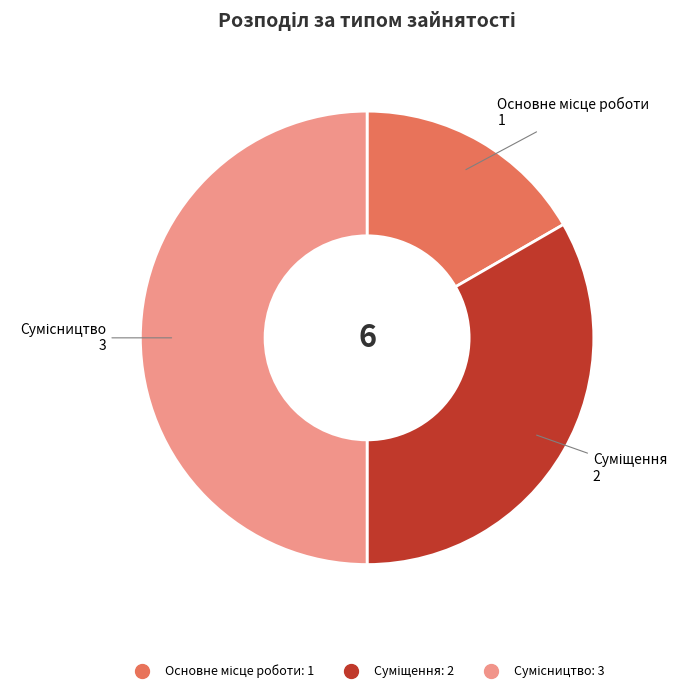

Which category has the biggest portion of the pie?

Сумісництво